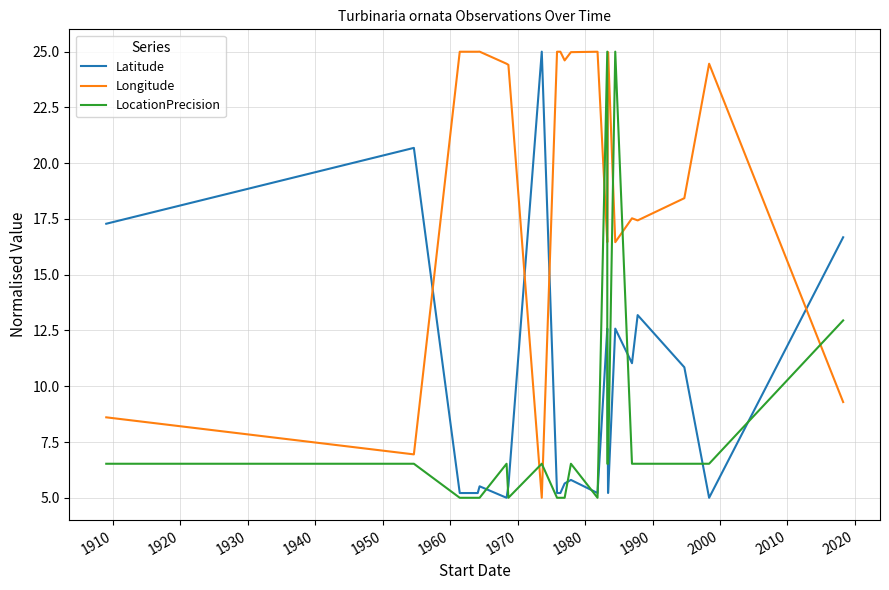

Count the number of data series in this chart.

3